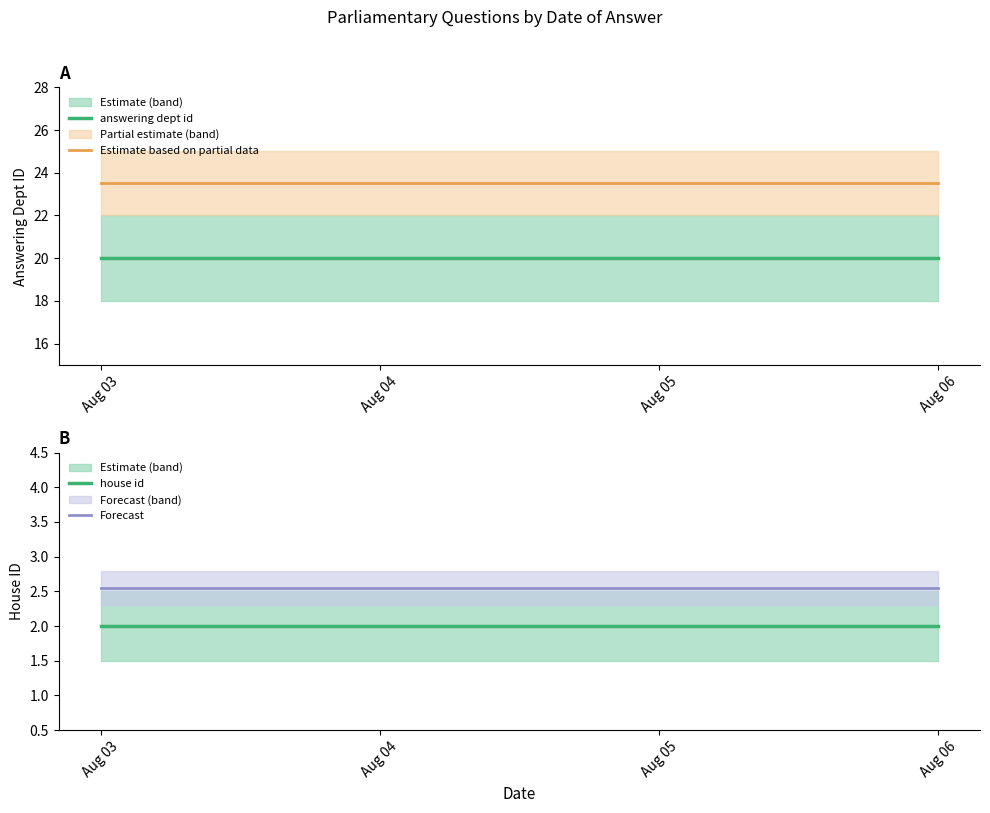

True or false: answering dept id has a value of 29.8 at Aug 03.

False